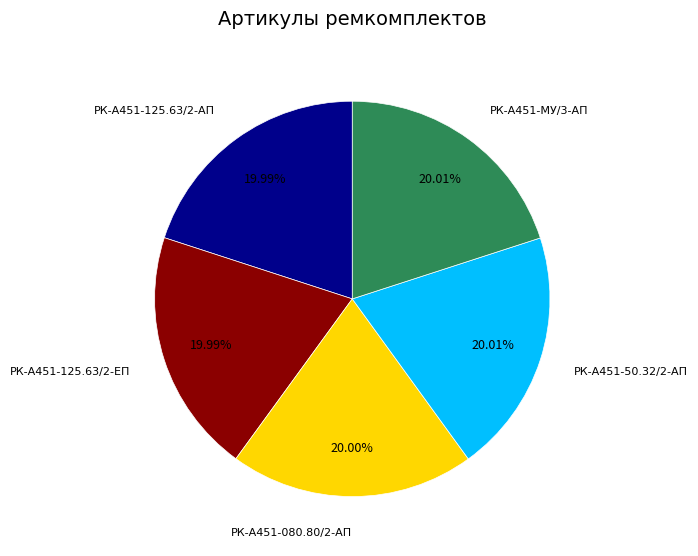

How many segments does this pie chart have?

5